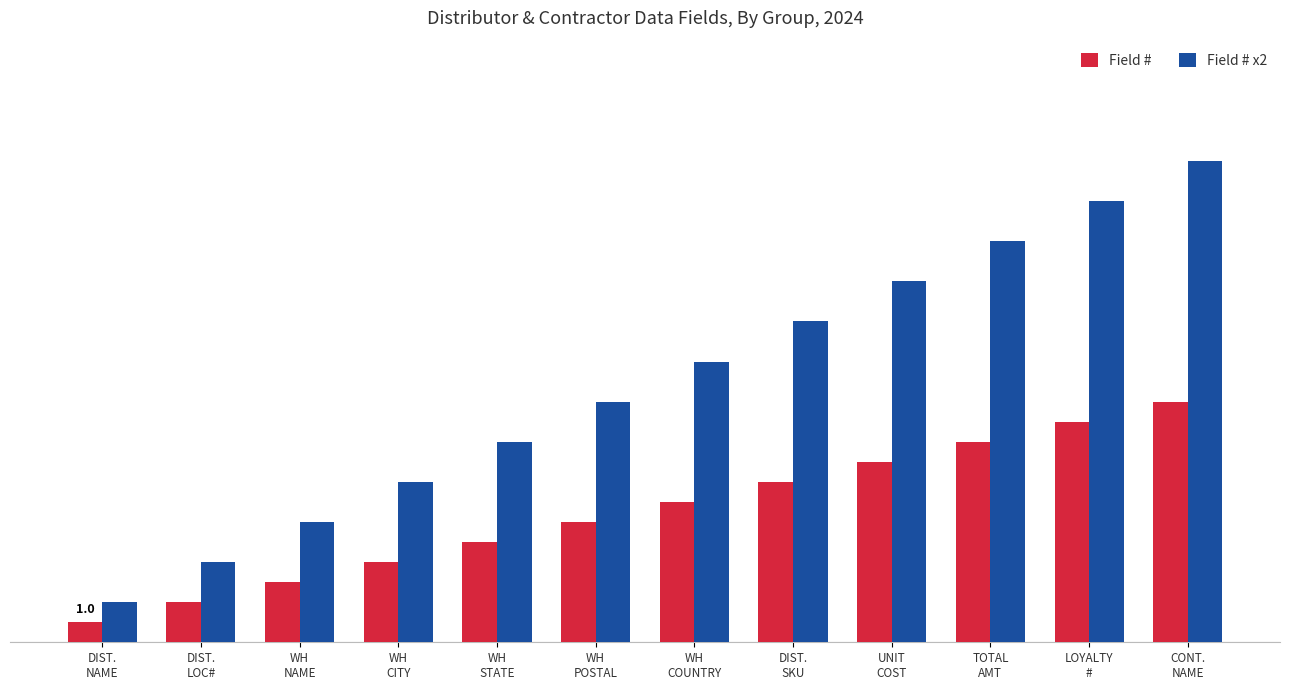

What are all the series names shown in the legend?

Field #, Field # x2